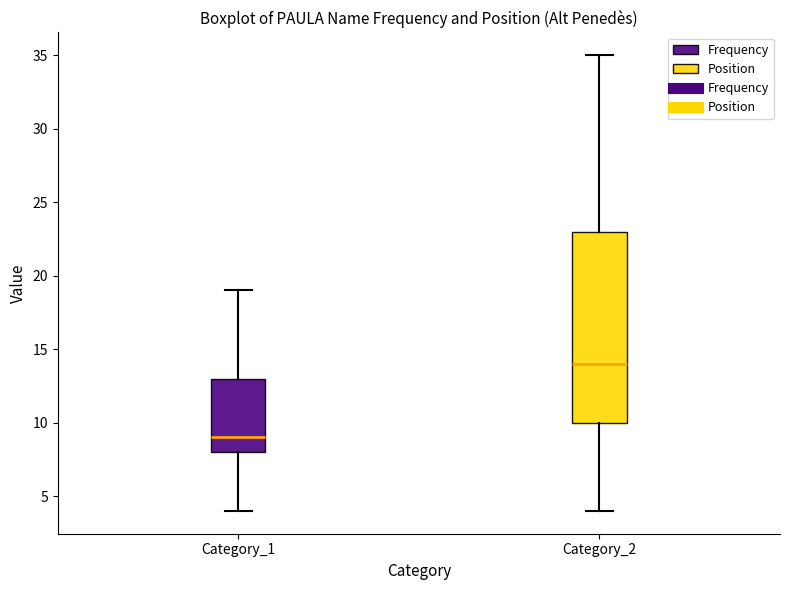

Reading left to right, read every box against the y-axis: the position of its median line, the range the box covers, and the ends of its whiskers. The values are not printed on the chart, so give them approximately, as read against the axis.

Category_1: median 9, box 8 to 13, whiskers 4 to 19
Category_2: median 14, box 10 to 23, whiskers 4 to 35